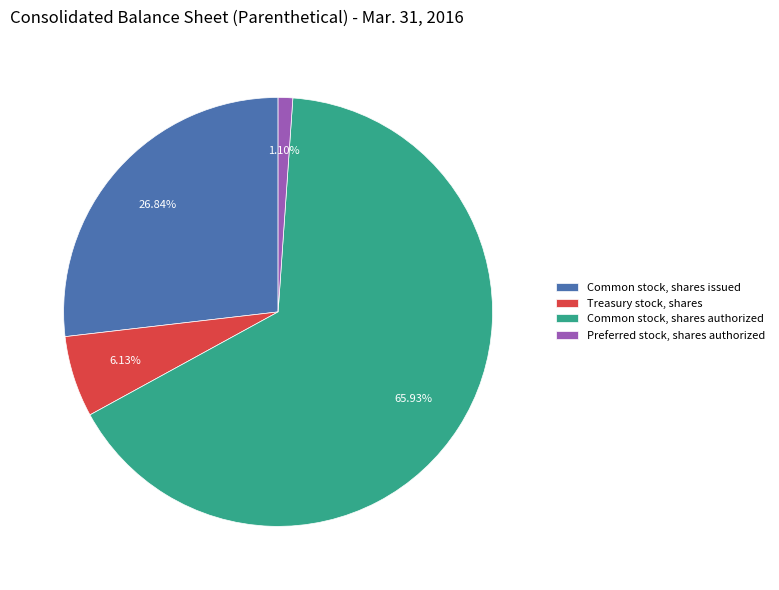

Between Treasury stock, shares and Preferred stock, shares authorized, which is larger?

Treasury stock, shares